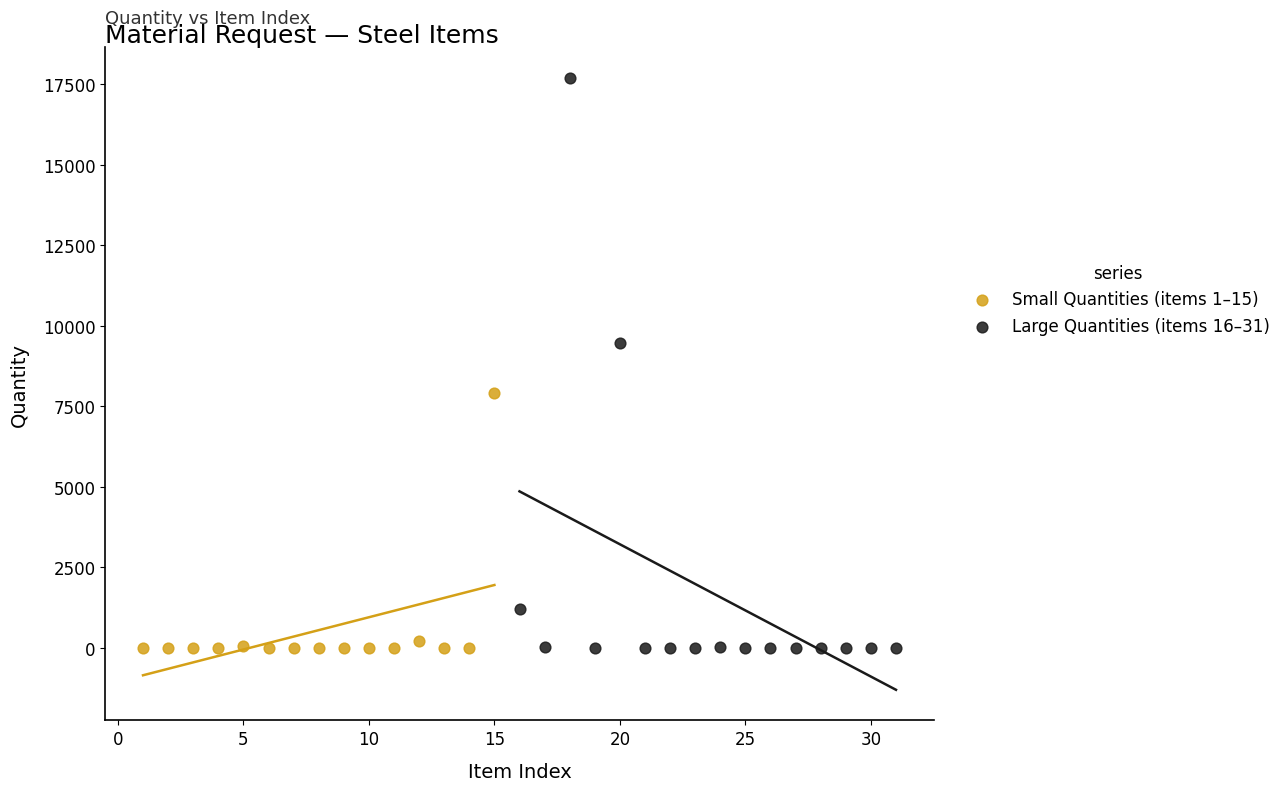

Which series contains the highest Y value?

Large Quantities (items 16–31)